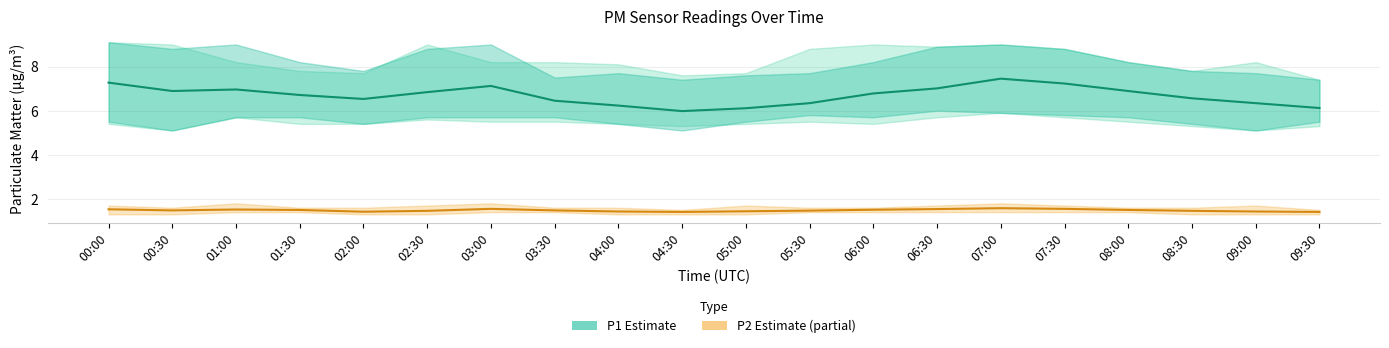

What is the spread (max minus min) of values at 09:30?

4.7